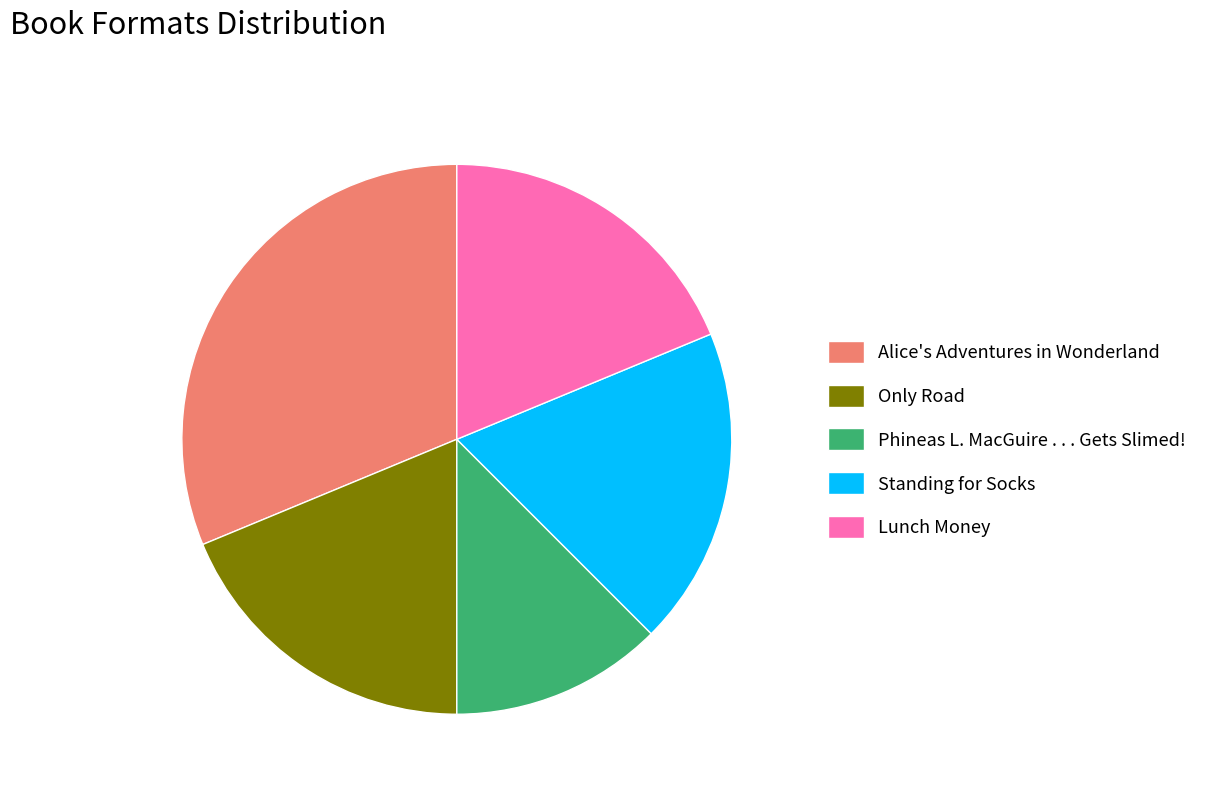

Do Alice's Adventures in Wonderland and Phineas L. MacGuire . . . Gets Slimed! together represent more than half of the pie?

No